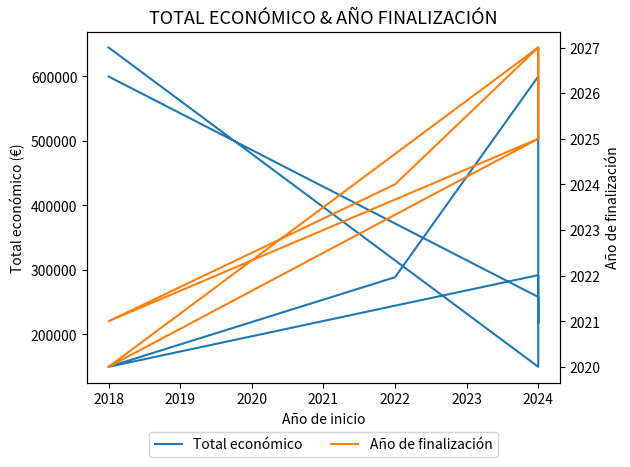

What is the difference between the second highest and second lowest values in the Año de finalización series?

7